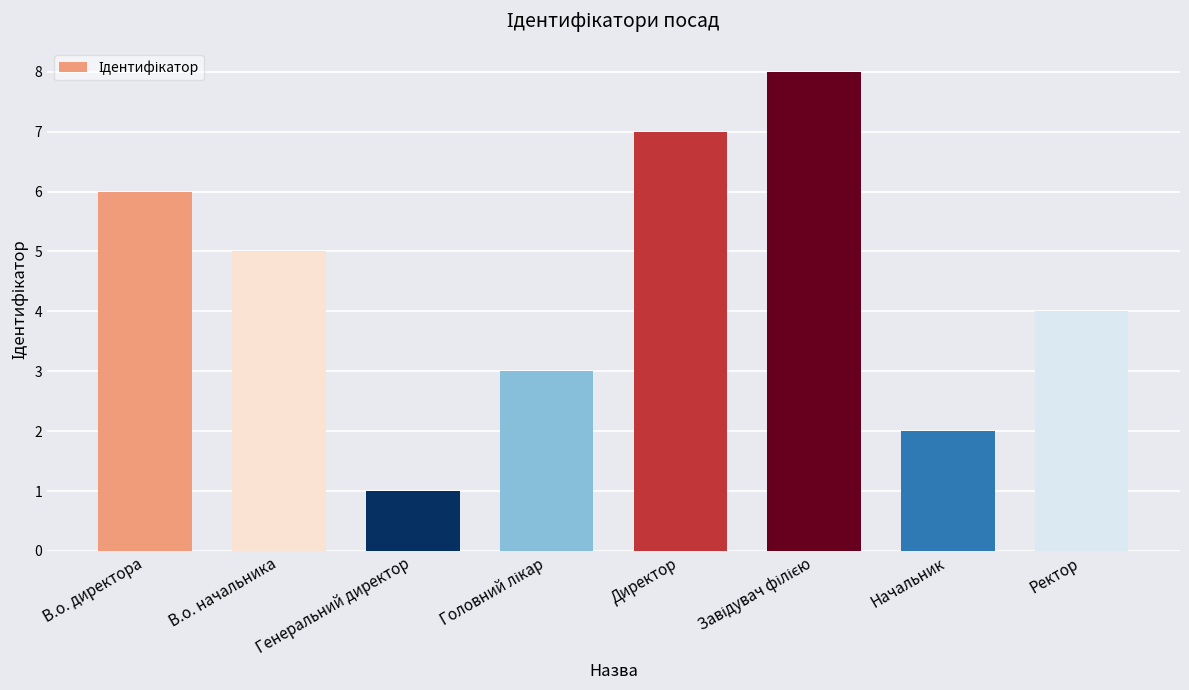

Approximately how many times larger is the value at В.о. начальника compared to Генеральний директор?

5.0